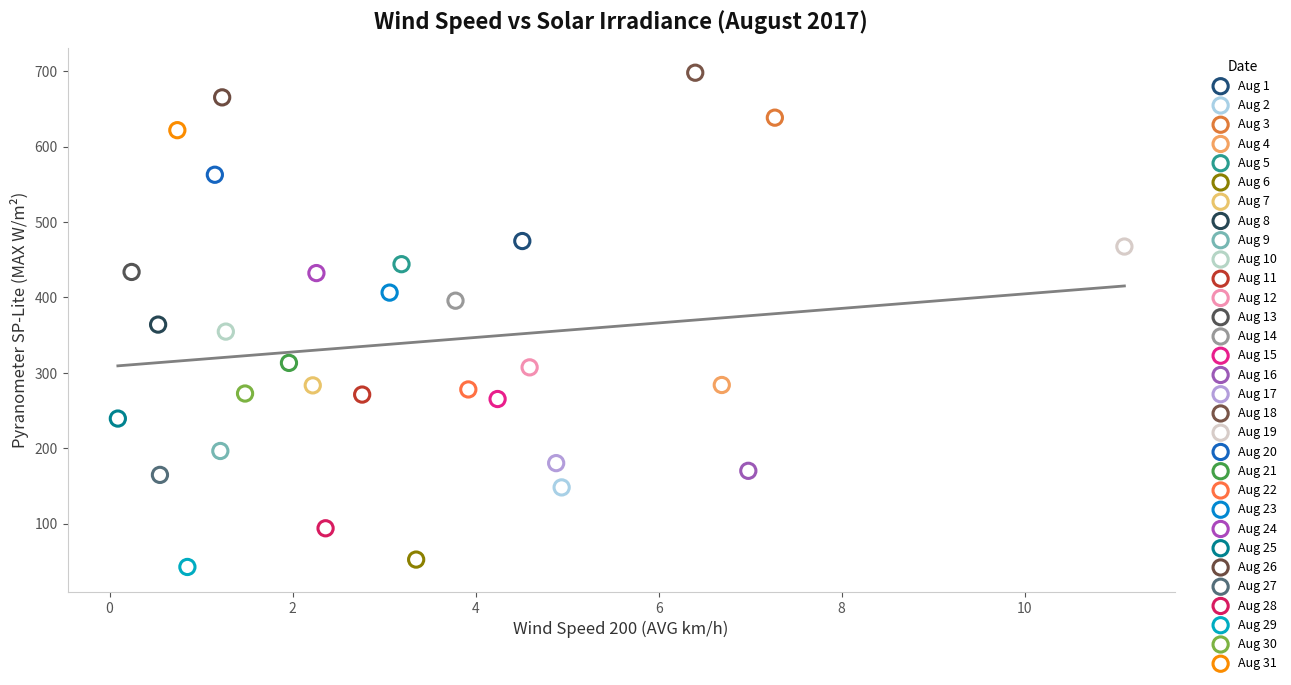

What are all the series names shown in the legend?

Aug 1, Aug 2, Aug 3, Aug 4, Aug 5, Aug 6, Aug 7, Aug 8, Aug 9, Aug 10, Aug 11, Aug 12, Aug 13, Aug 14, Aug 15, Aug 16, Aug 17, Aug 18, Aug 19, Aug 20, Aug 21, Aug 22, Aug 23, Aug 24, Aug 25, Aug 26, Aug 27, Aug 28, Aug 29, Aug 30, Aug 31